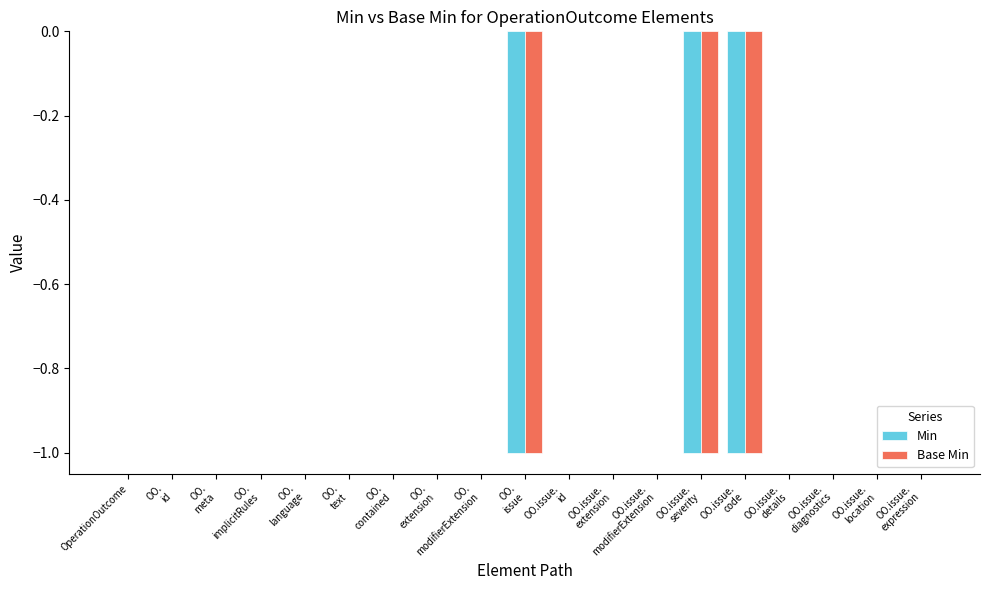

How many groups of bars are there?

19